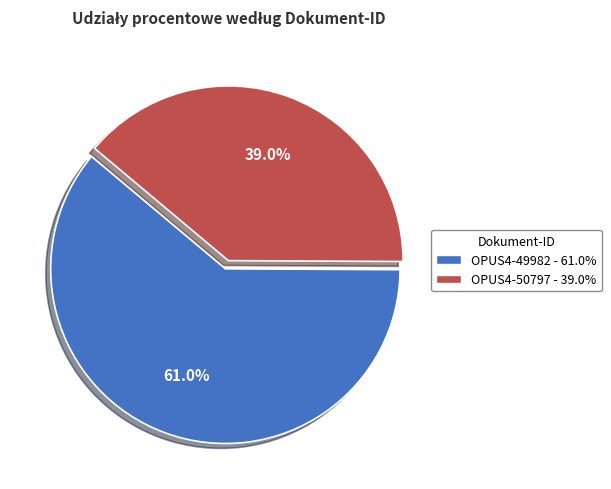

What percentage is the OPUS4-50797 slice, to the nearest percent?

39%